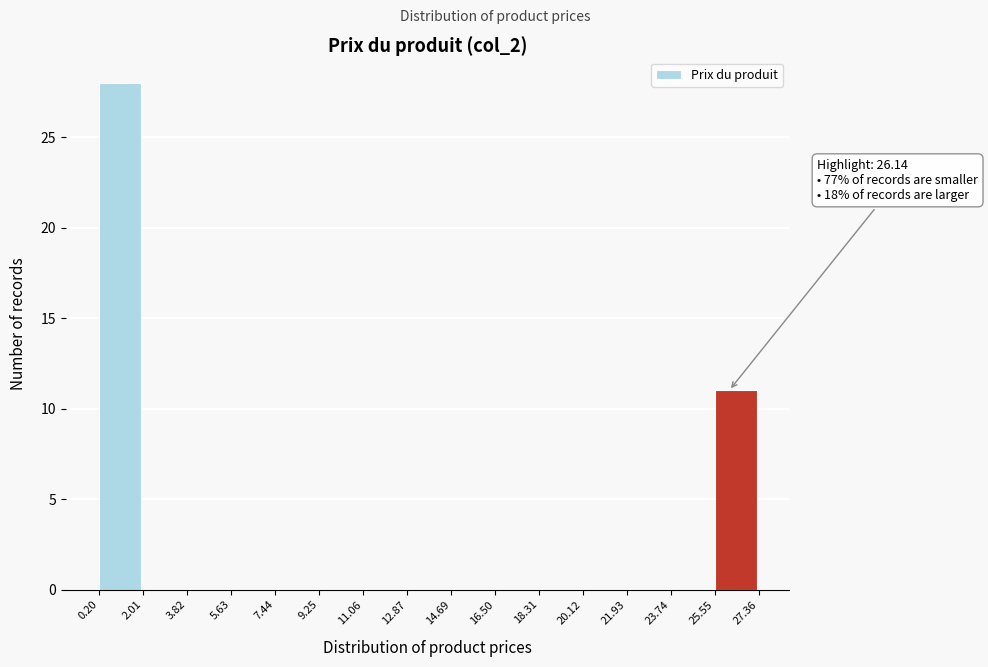

Over which range of the x-axis is the bar tallest?

0.20 to 2.01